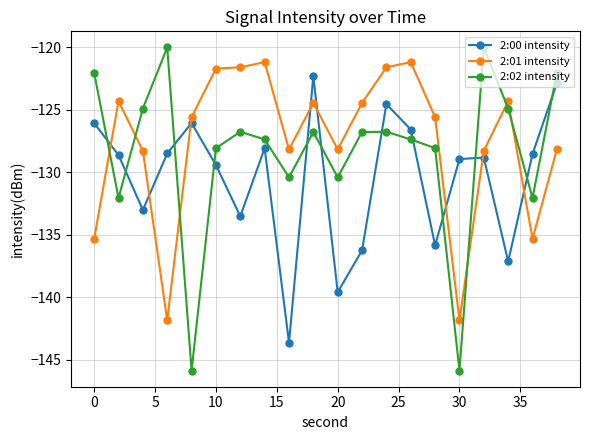

What is the minimum value for 2:02 intensity?

-145.9